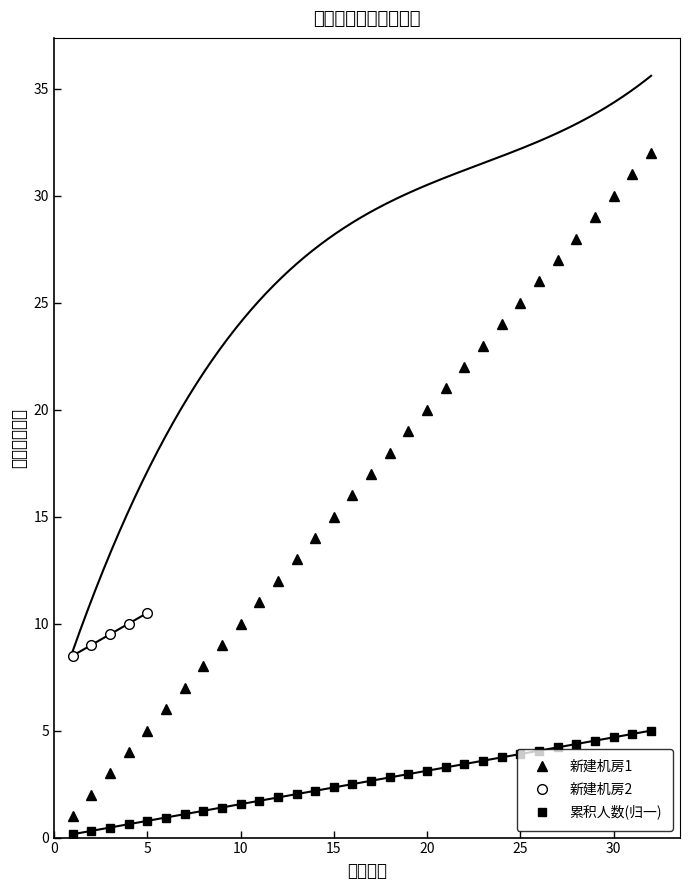

Where does the 新建机房1 series first go above 17?

18